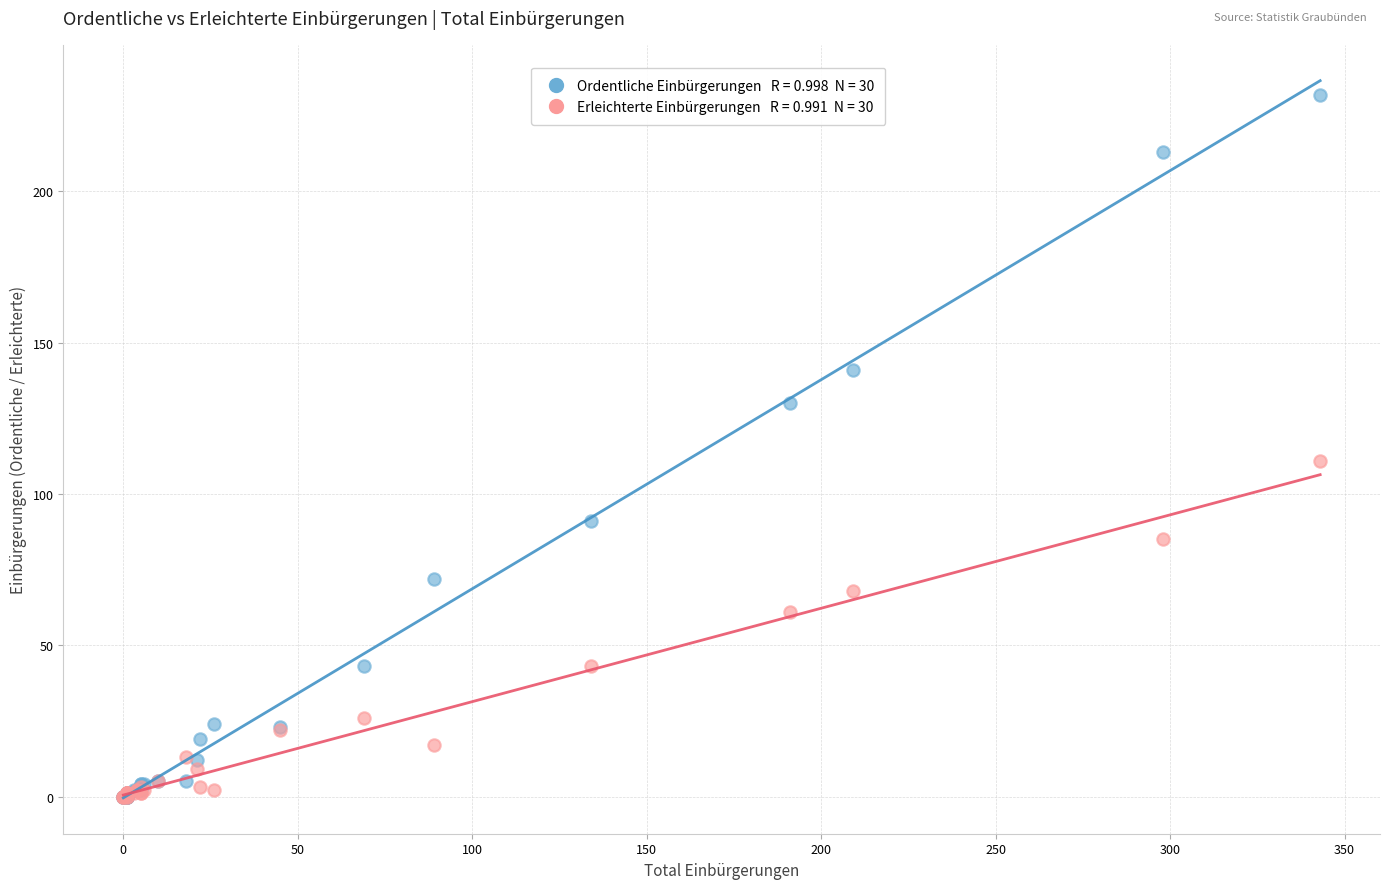

Across all series, what Y value is closest to 116?

111